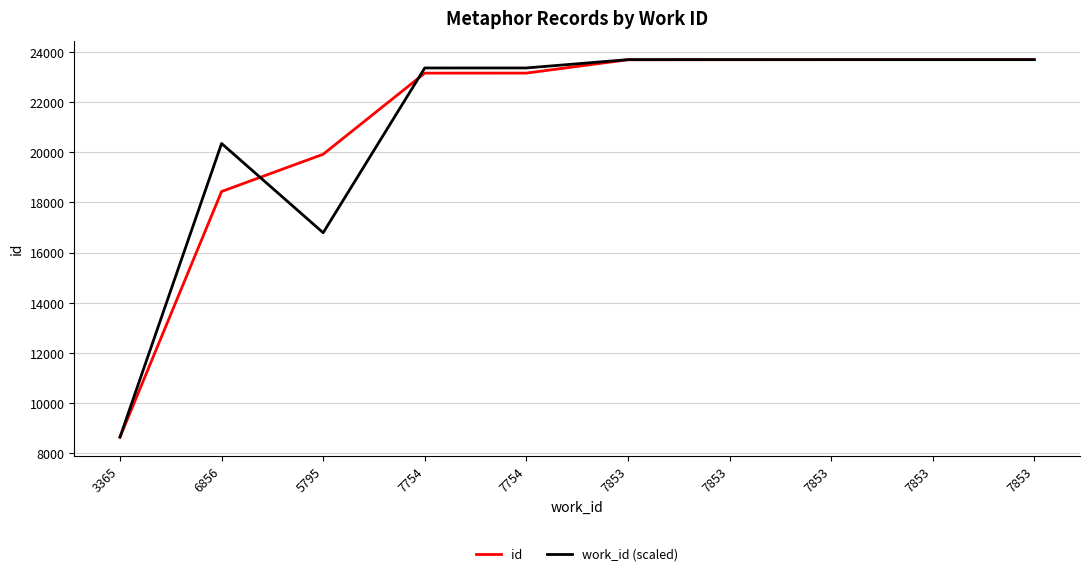

Reading left to right, what are all the values shown in this chart?

id: 8639.0	18437.0	19923.0	23159.0	23160.0	23693.0	23694.0	23695.0	23696.0	23697.0
work_id (scaled): 8639.0	20351.9	16792.1	23364.8	23364.8	23697.0	23697.0	23697.0	23697.0	23697.0